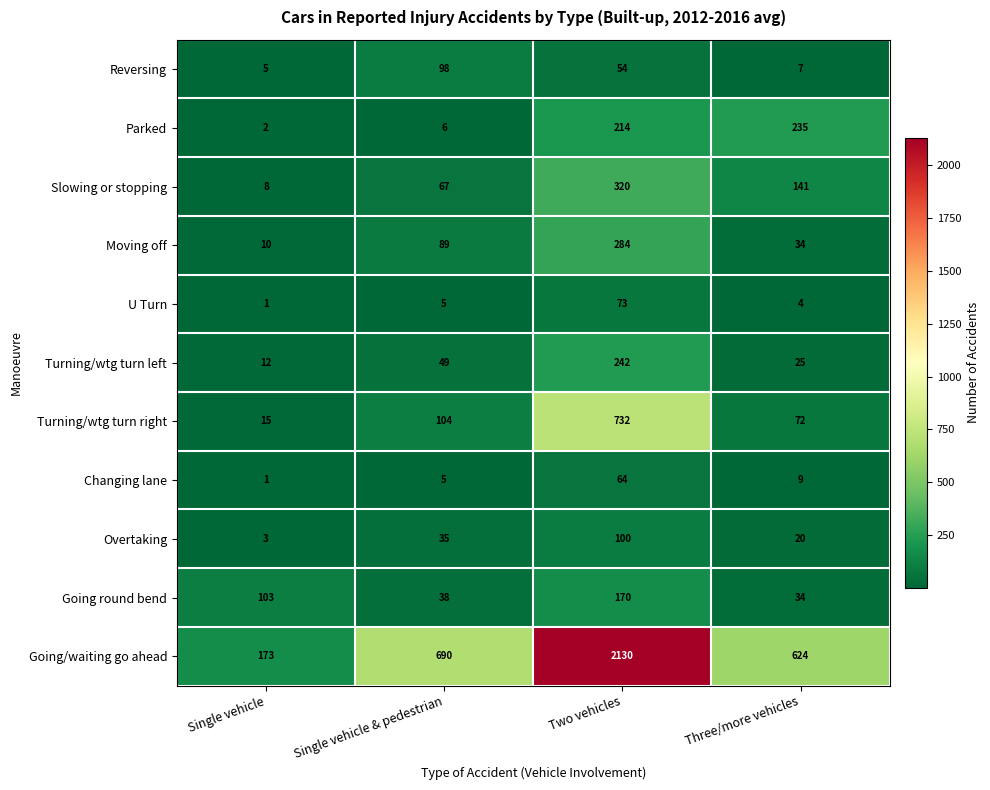

Which series has the widest spread of values?

Going/waiting go ahead